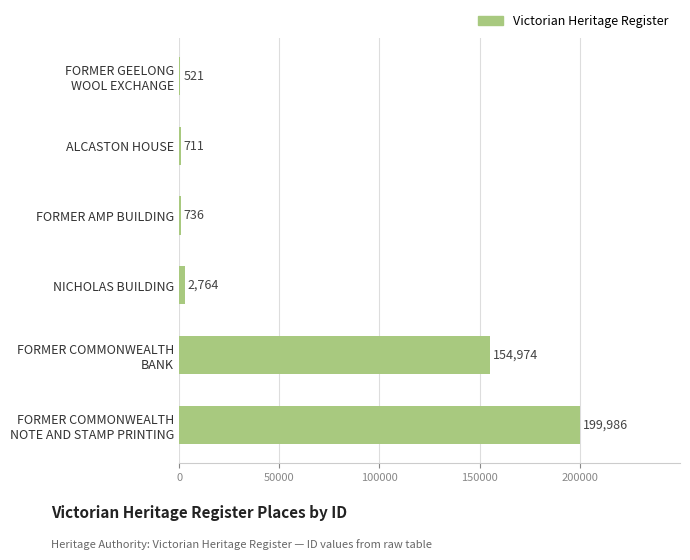

Where is the data nearest to the value 100253?

FORMER COMMONWEALTH
BANK